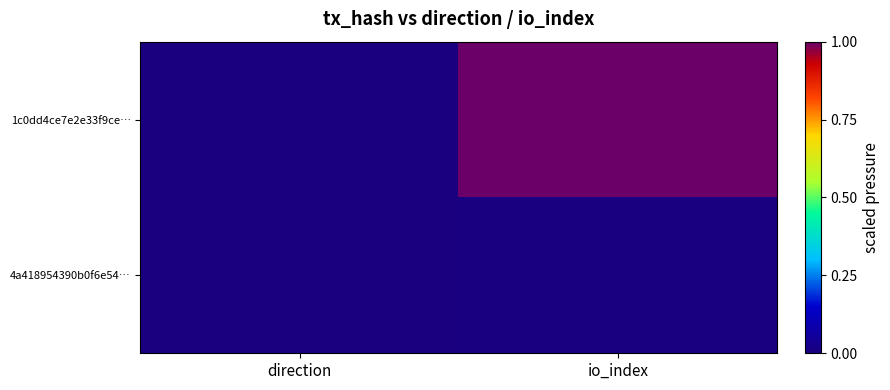

Reading left to right, extract all data points from this chart.

1c0dd4ce7e2e33f9ce…: direction=0.0	io_index=1.0
4a418954390b0f6e54…: direction=0.0	io_index=0.0